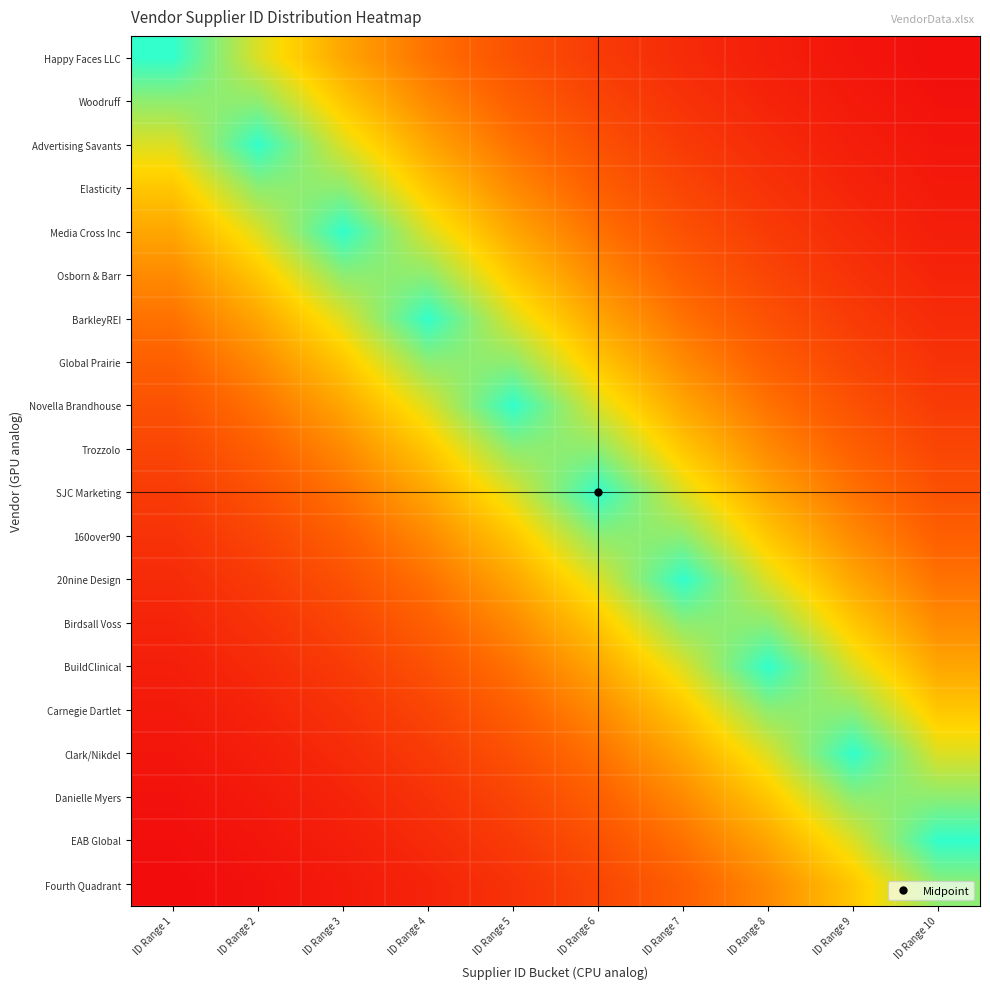

What is the greatest value displayed?

1.0